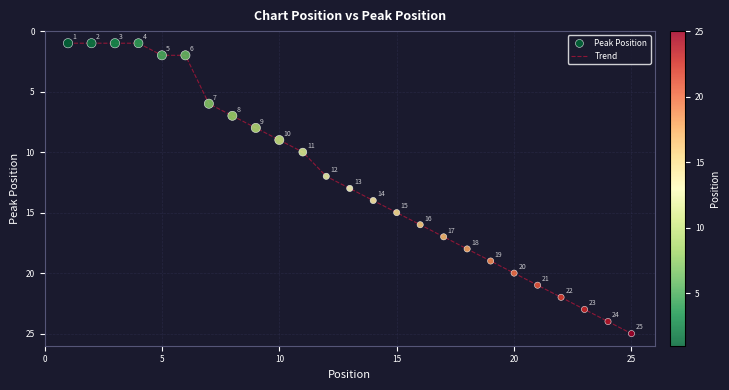

What is the difference between the maximum and minimum values?

24